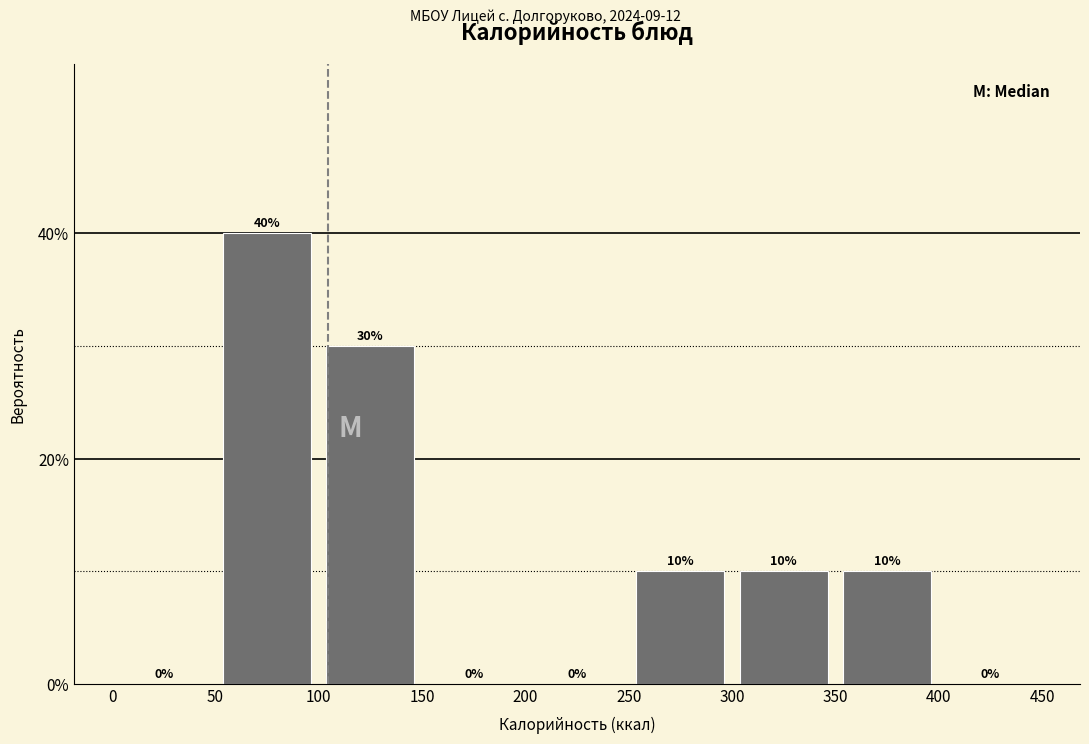

Reading left to right, transcribe this chart: for each bar, give the range it covers on the x-axis and its height.

0 to 50: 0
50 to 100: 40
100 to 150: 30
150 to 200: 0
200 to 250: 0
250 to 300: 10
300 to 350: 10
350 to 400: 10
400 to 450: 0